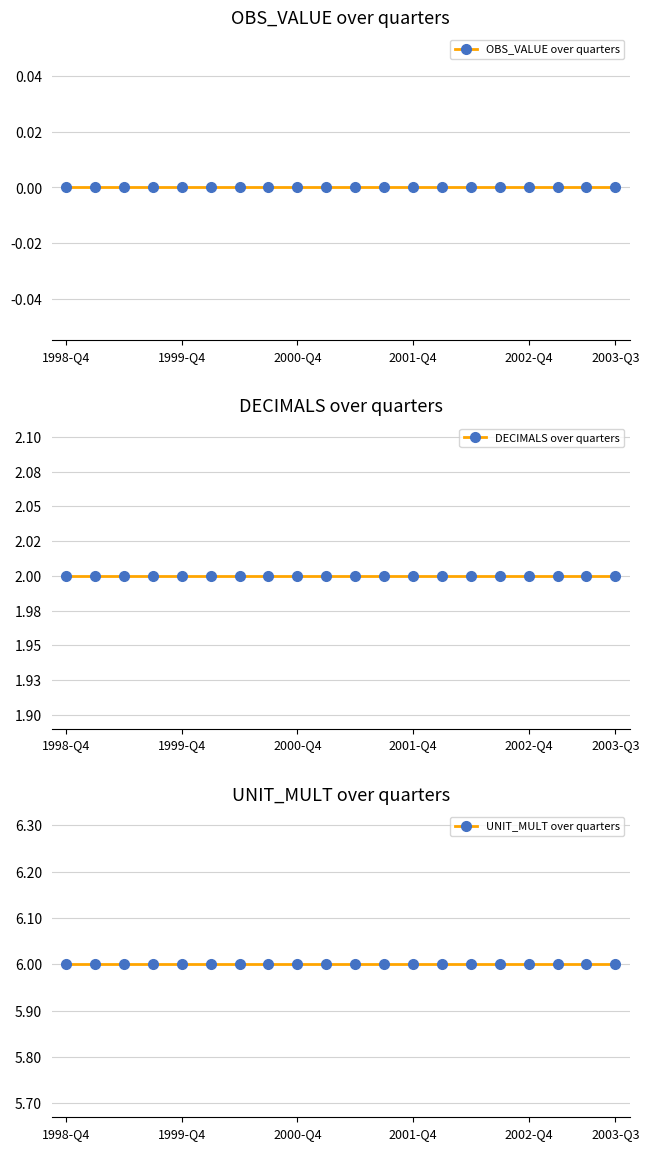

How many lines are shown in the chart?

3